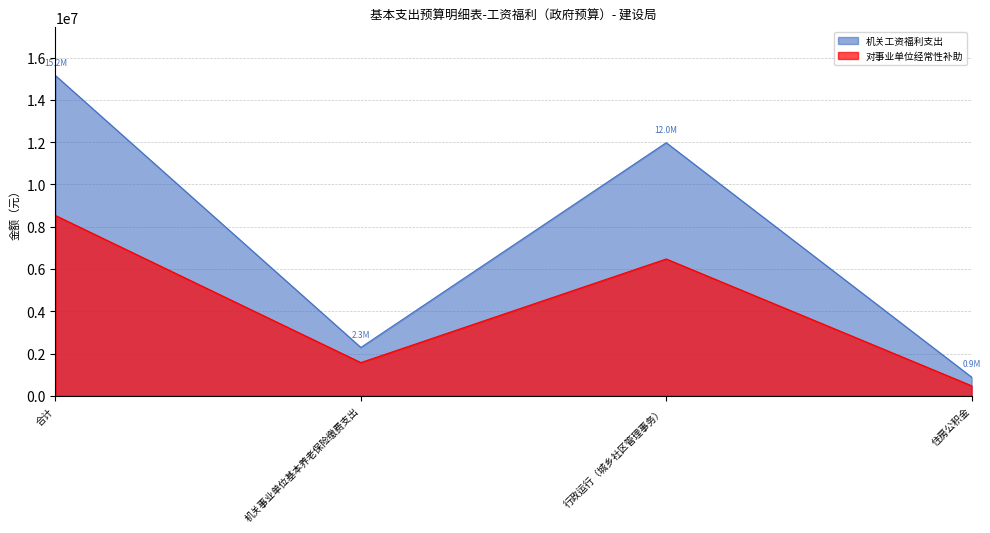

Which category has the highest value in the 对事业单位经常性补助 series?

合计